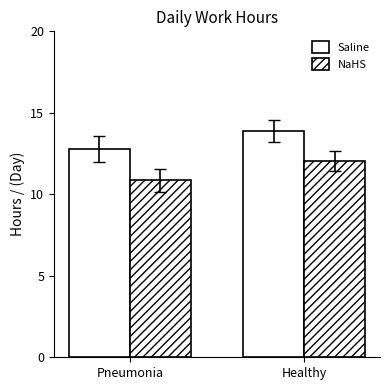

Where is Saline nearest to the value 13?

Pneumonia